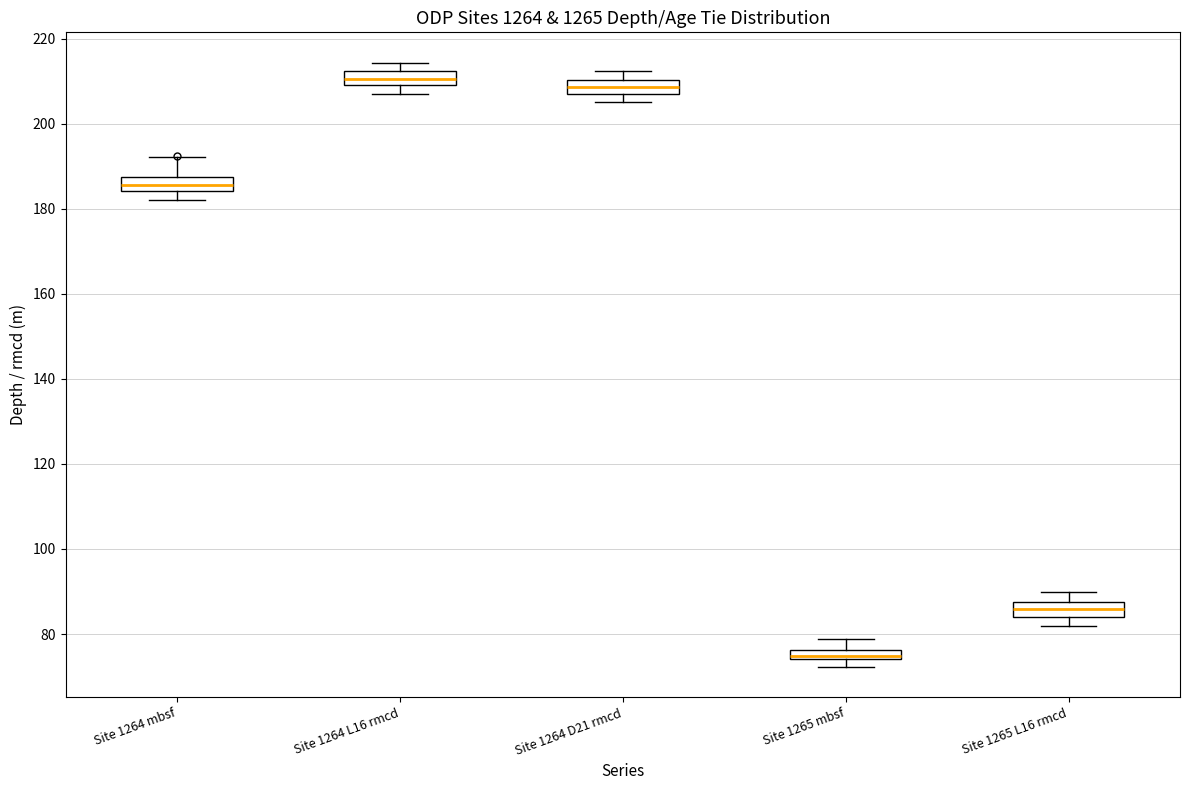

Where does the upper whisker of the box for Site 1264 mbsf end on the y-axis? The values are not printed on the chart, so give them approximately, as read against the axis.

192